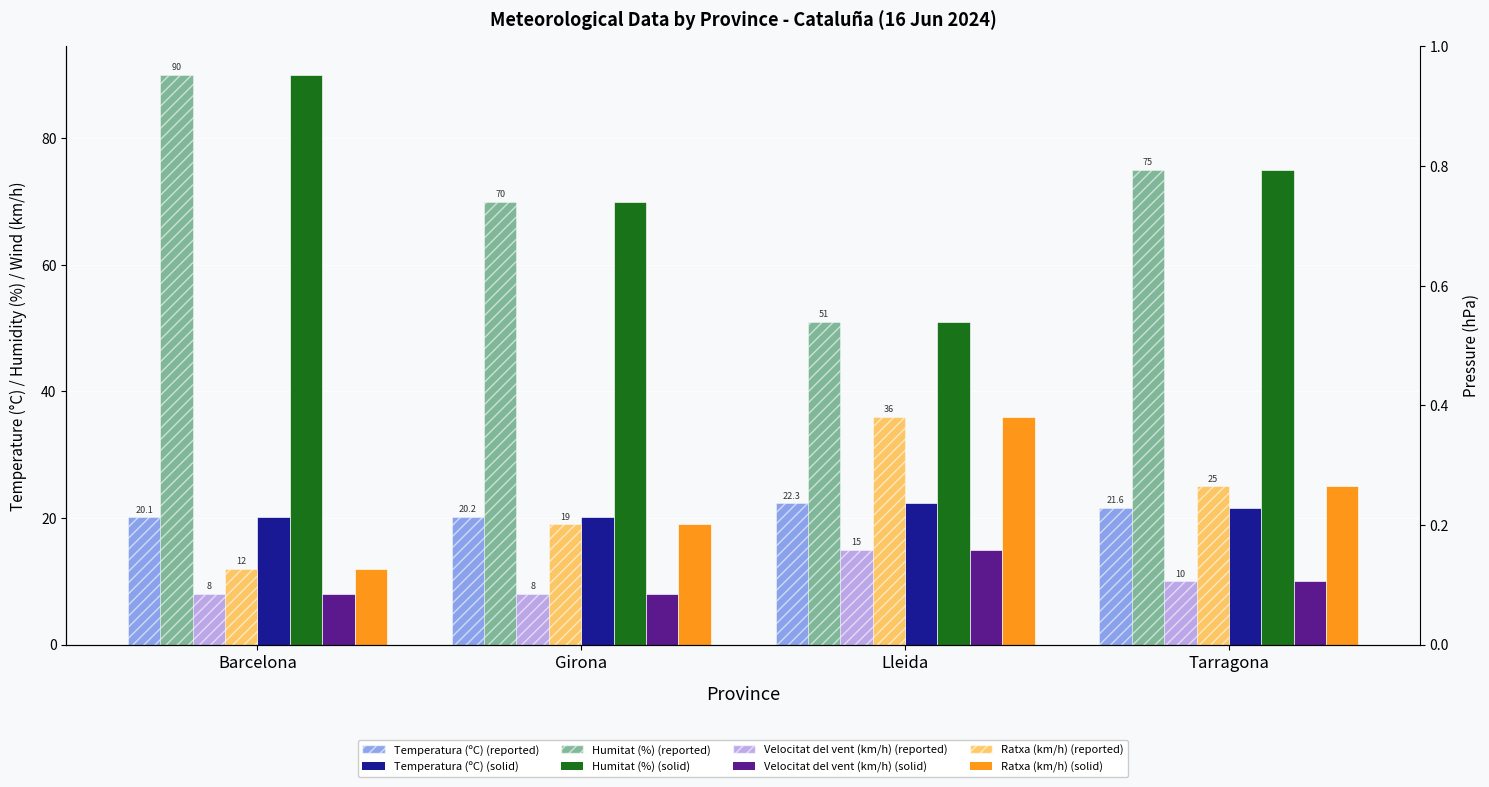

Reading right to left, transcribe all the data shown in this chart.

Temperatura (ºC): 21.6	22.3	20.2	20.1
Humitat (%): 75.0	51.0	70.0	90.0
Velocitat del vent (km/h): 10.0	15.0	8.0	8.0
Ratxa (km/h): 25.0	36.0	19.0	12.0